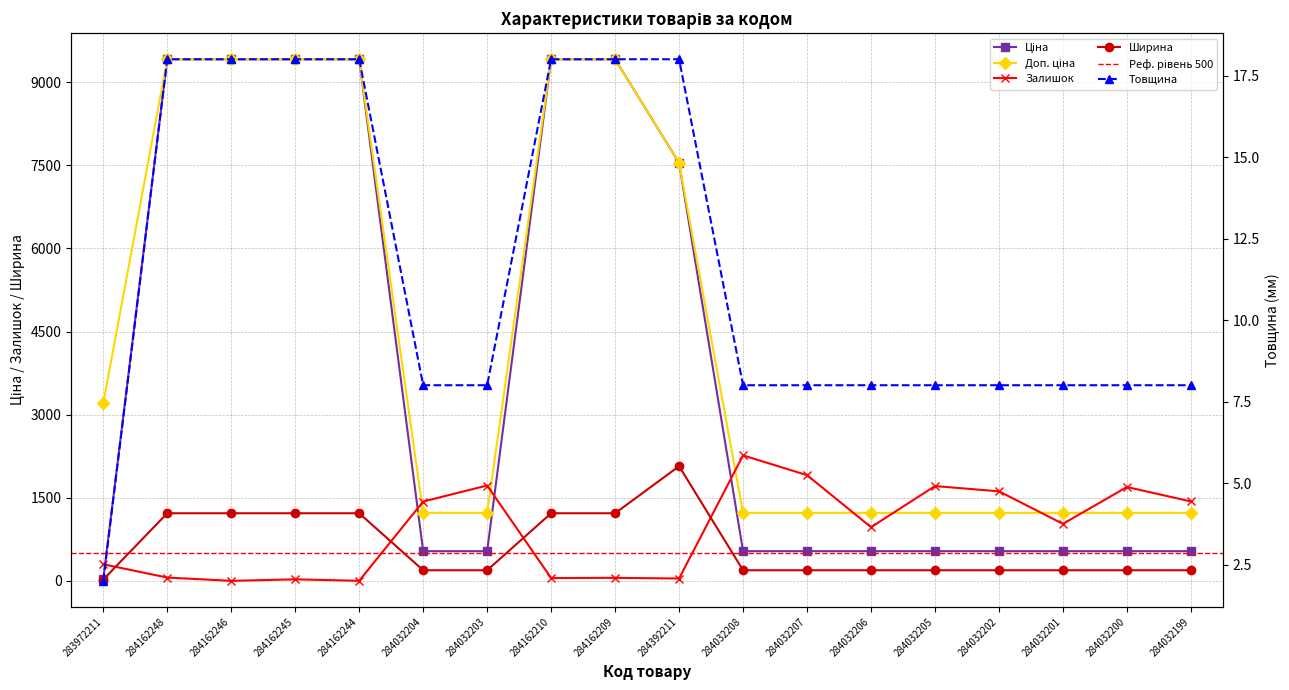

Rank the series at 284392211 from lowest to highest value.

Товщина, Залишок, Ширина, Ціна, Доп. ціна